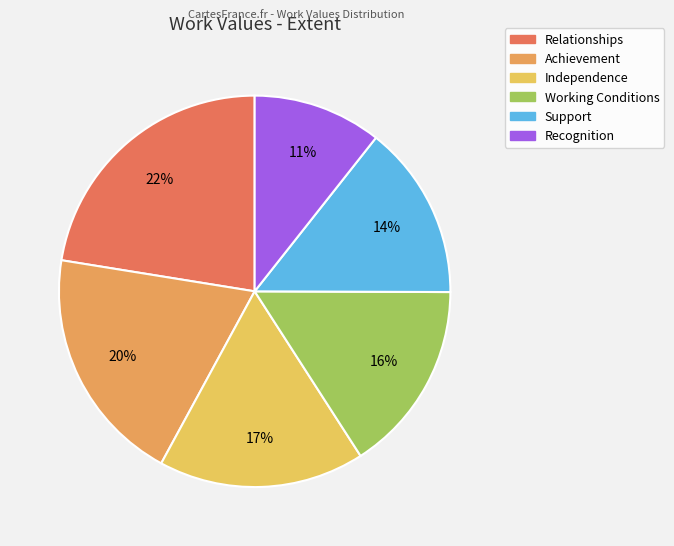

How many slices are in this pie chart?

6